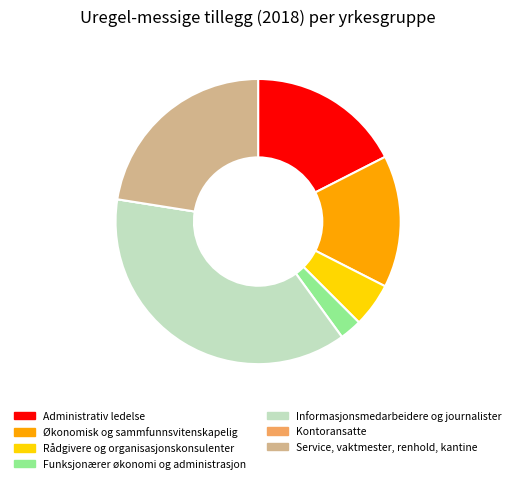

The Administrativ ledelse slice represents 9% of the pie. True or false?

False